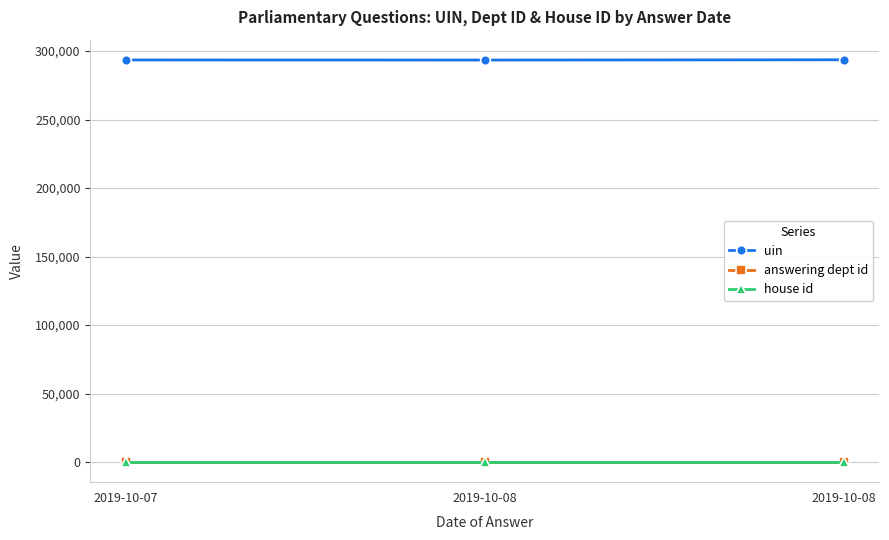

How many lines are shown in the chart?

3